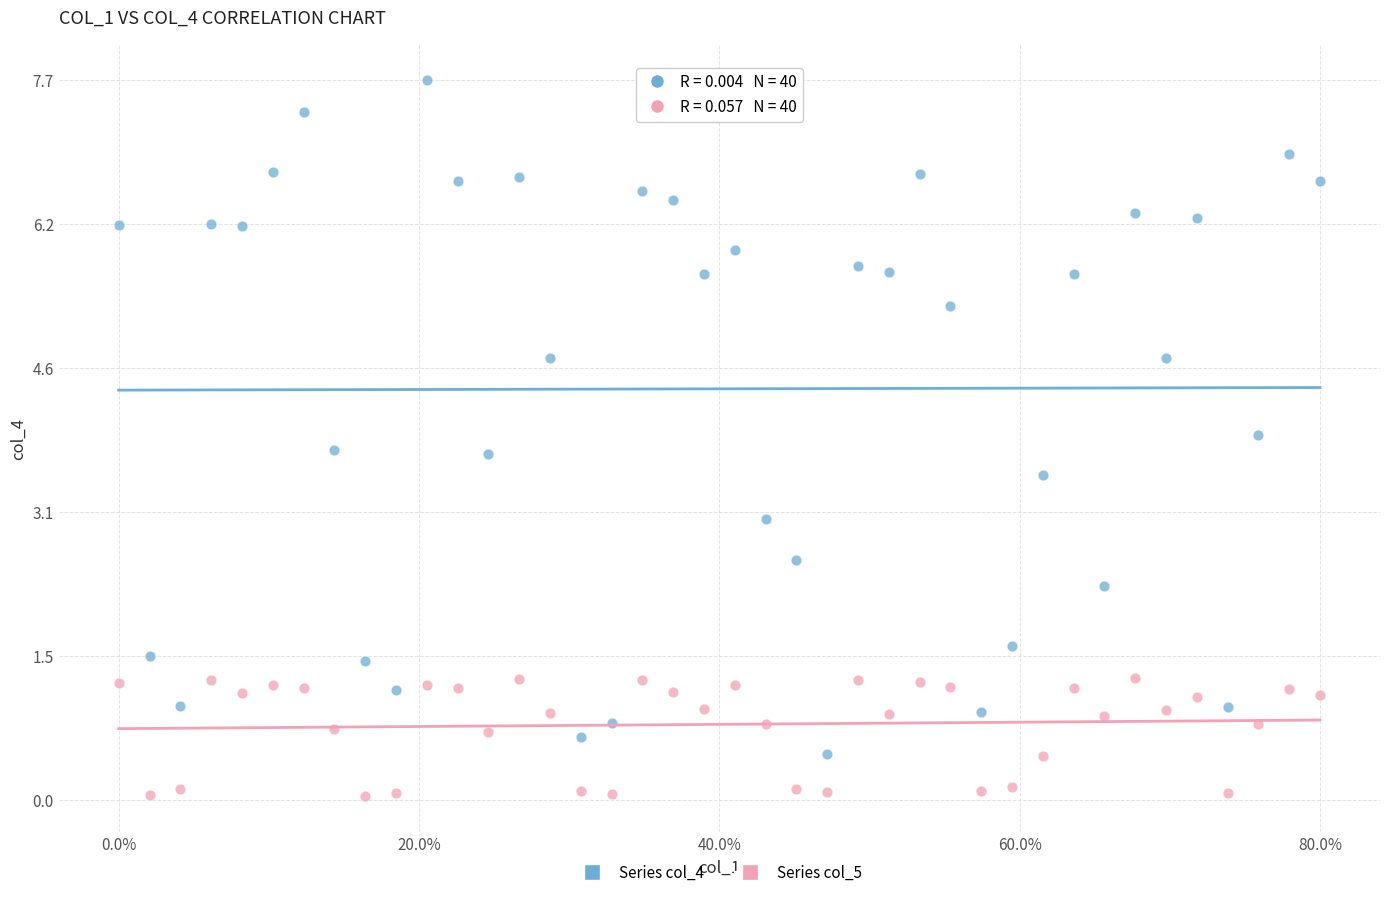

In the Series col_4 series, what Y value is closest to 4?

3.9